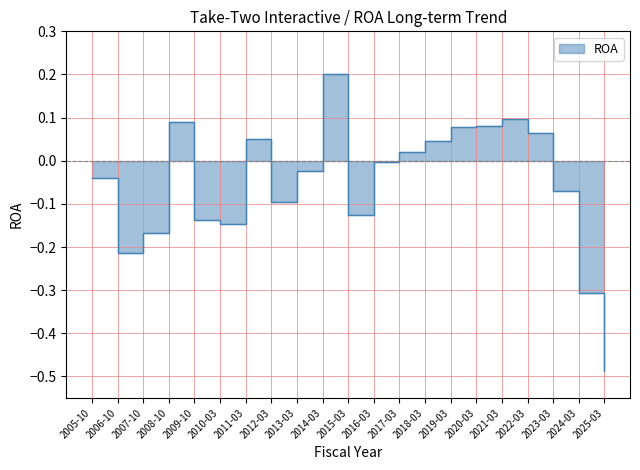

What is the difference between the second highest and second lowest values?

0.4